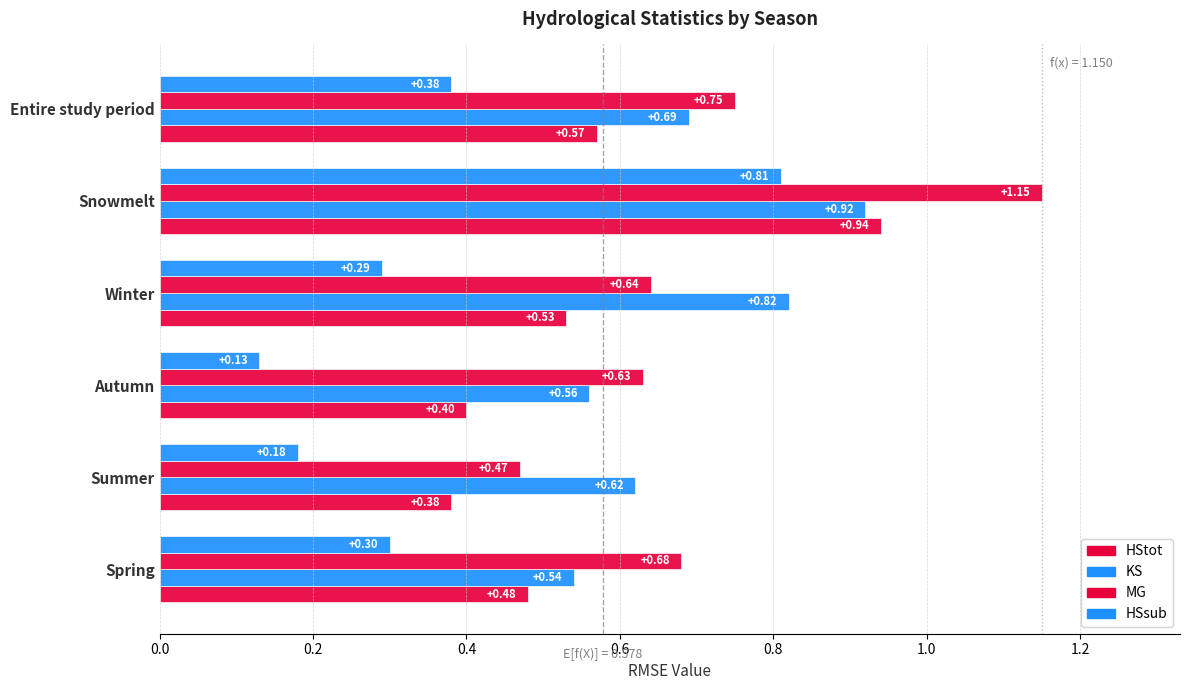

Count the number of categories in the chart.

6